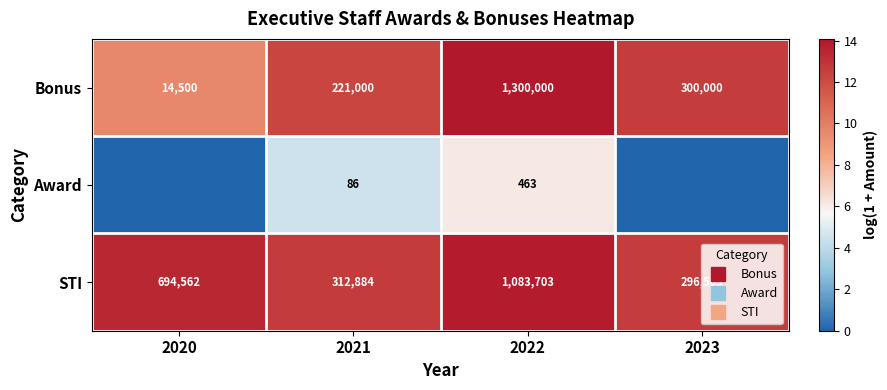

Is it true that Bonus equals 12.6 at 2023?

True